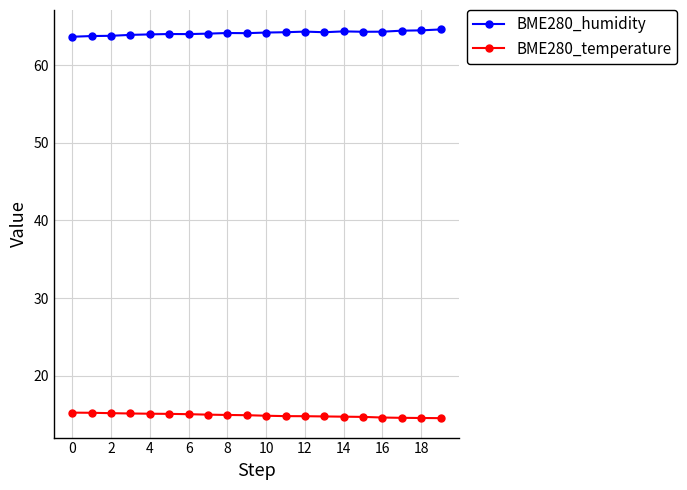

What is the difference between the maximum and minimum values in the BME280_humidity series?

0.9